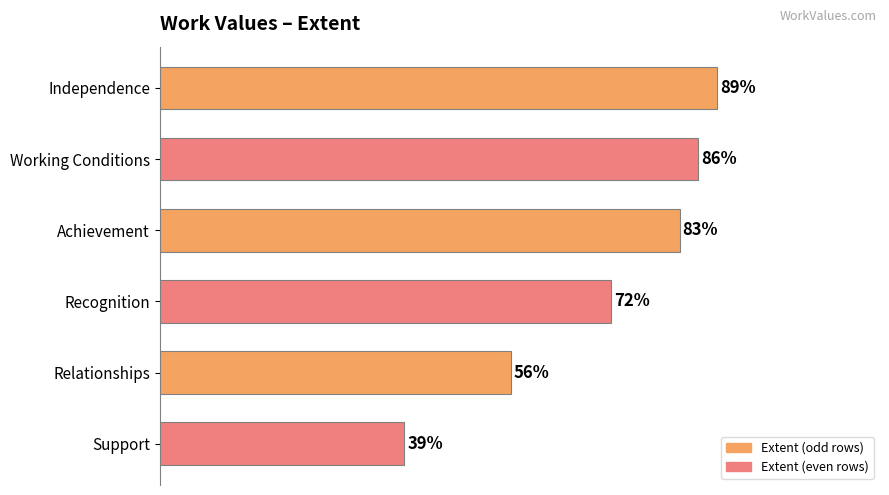

List the labels in order of value, largest first.

Independence, Working Conditions, Achievement, Recognition, Relationships, Support